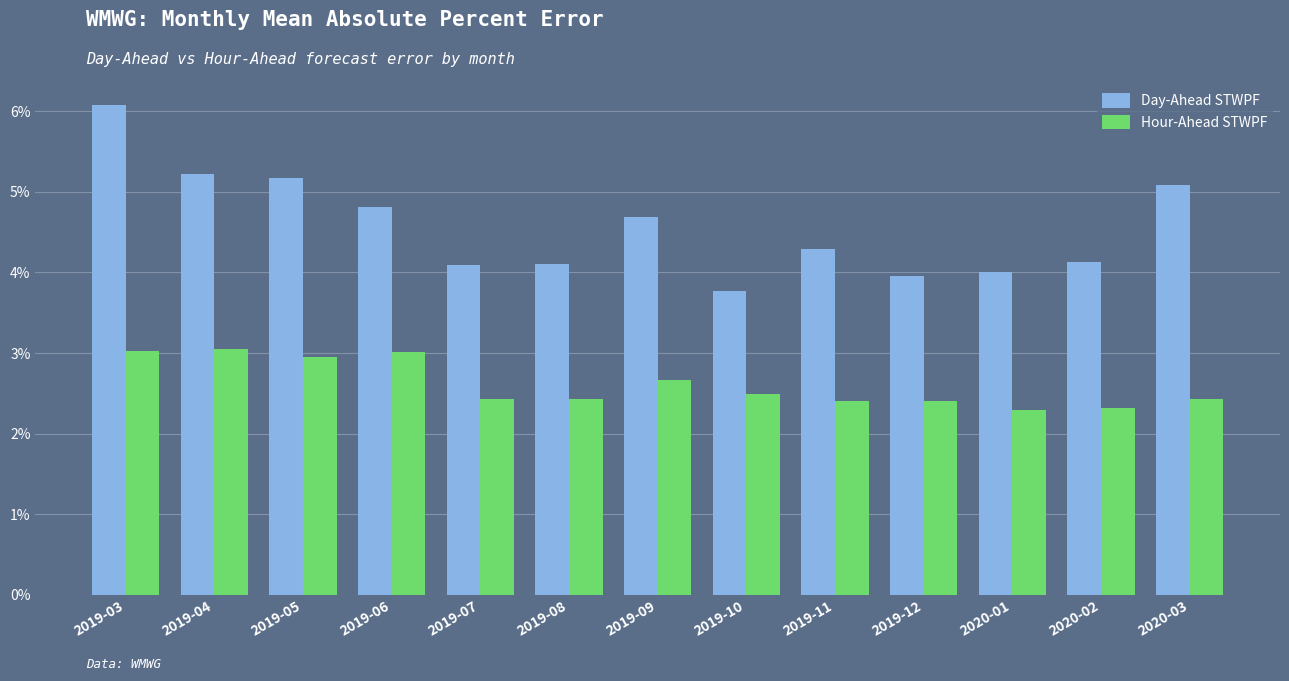

Does the chart contain stacked bars?

No